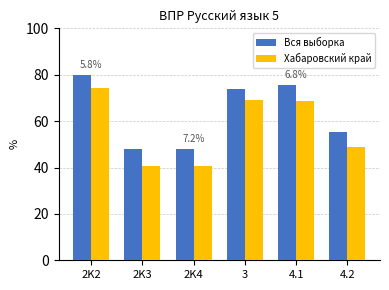

What is the difference between the highest and lowest values at 2K4?

7.2